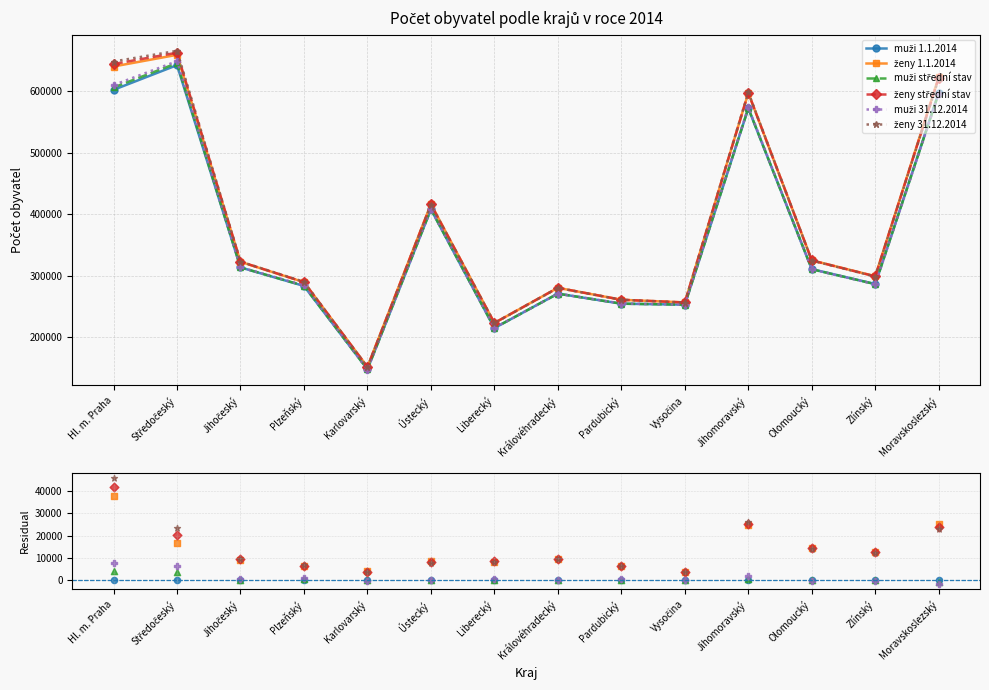

Which series contains the lowest Y value?

muži 31.12.2014